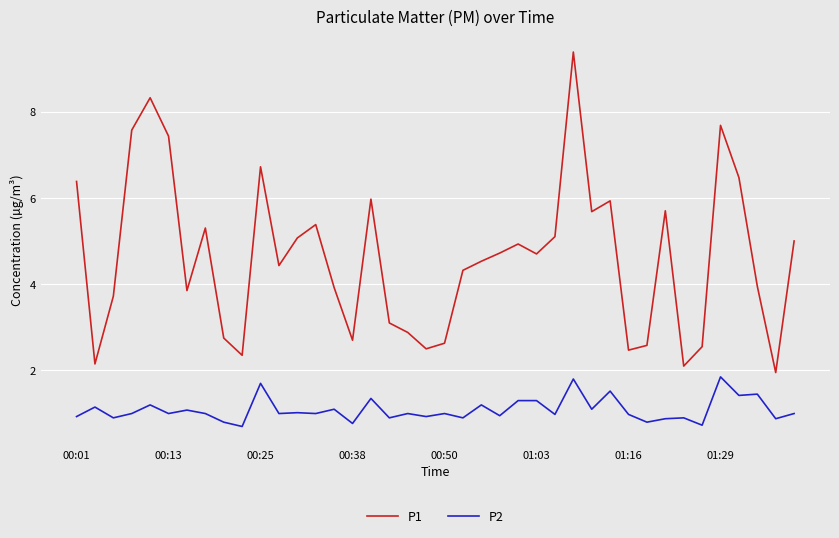

True or false: P2 and P1 intersect in this chart.

False